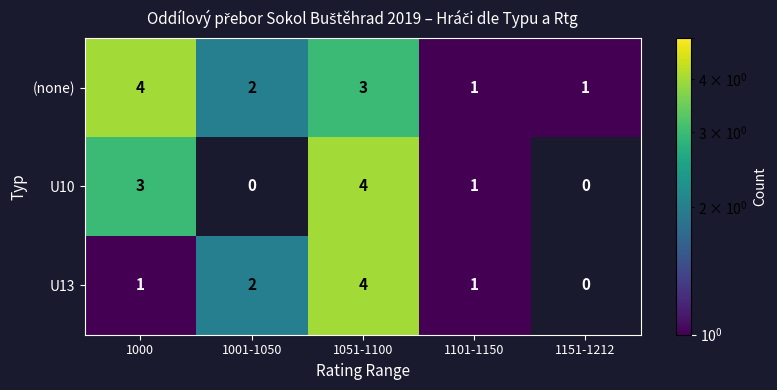

Is the value of U10 at 1051-1100 greater than the value of (none) at 1151-1212?

Yes